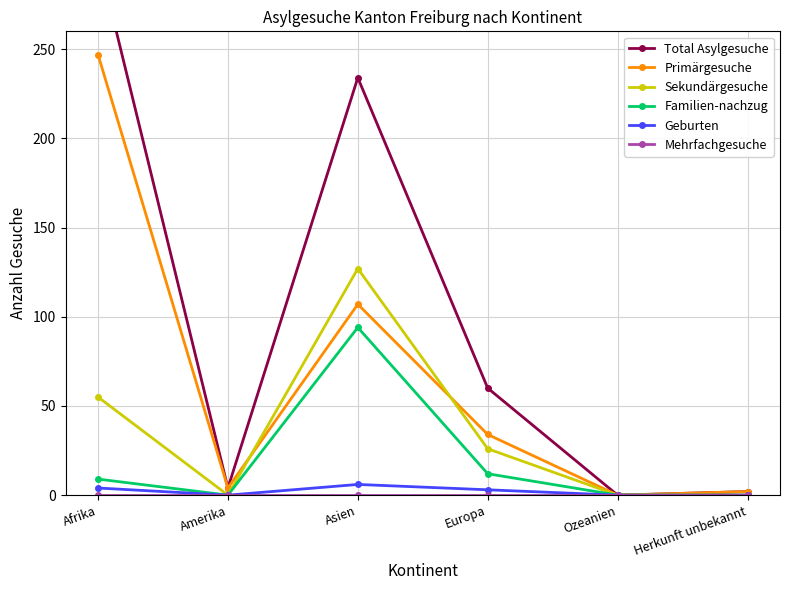

True or false: Geburten and Sekundärgesuche cross at least once.

False